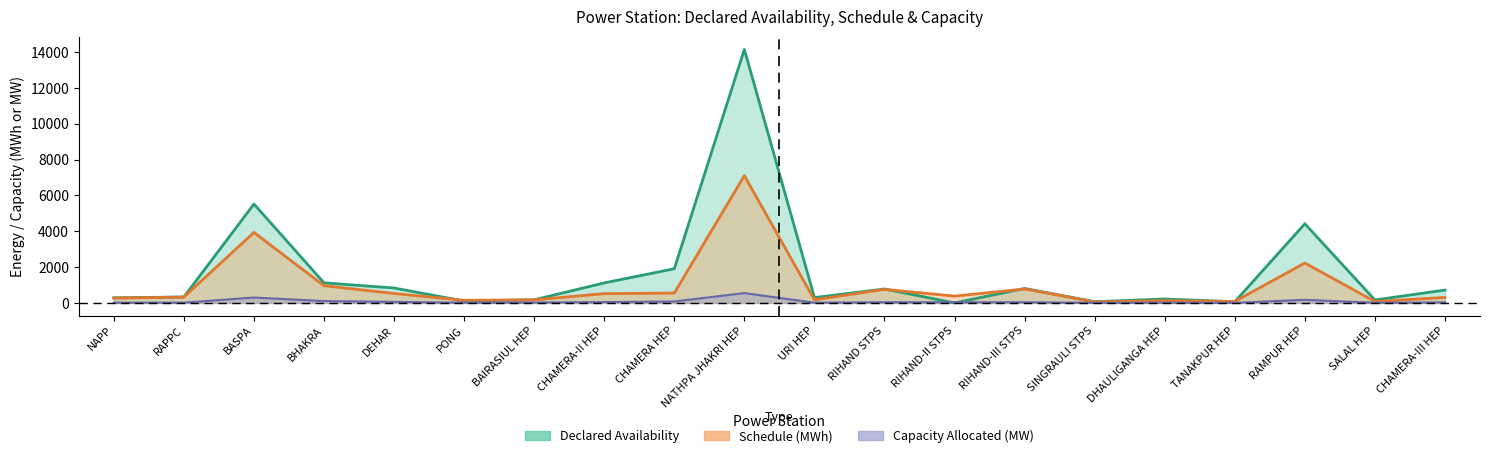

What is the label of the 7th point from the left?

BAIRASIUL HEP